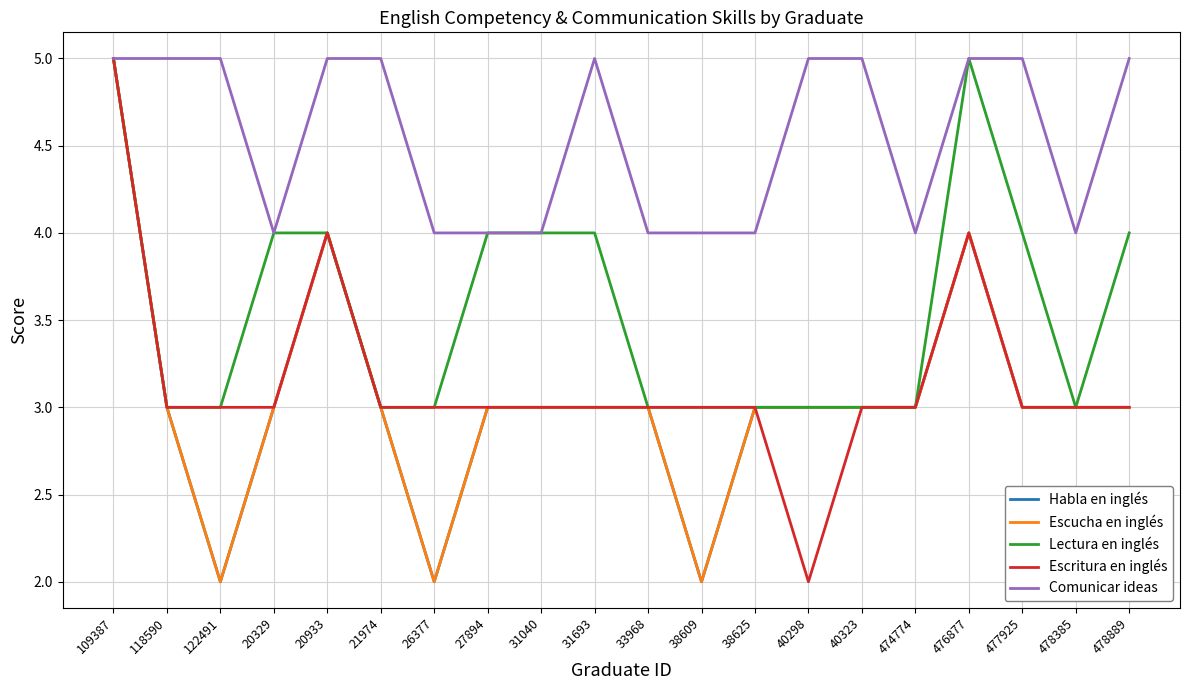

Rank the series at 27894 from highest to lowest value.

Lectura en inglés, Comunicar ideas, Habla en inglés, Escucha en inglés, Escritura en inglés